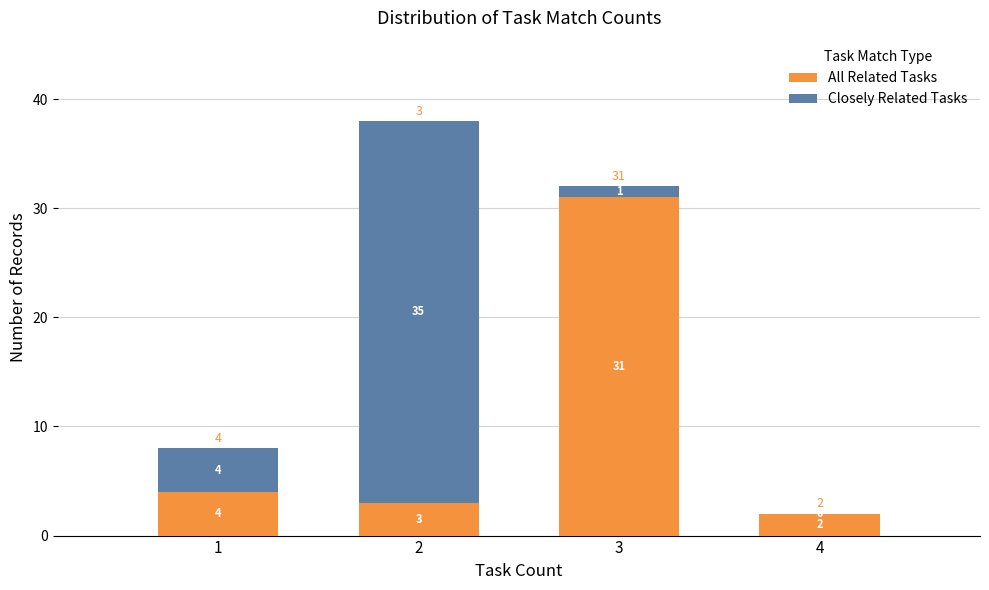

What is the total value across all series at 3?

32